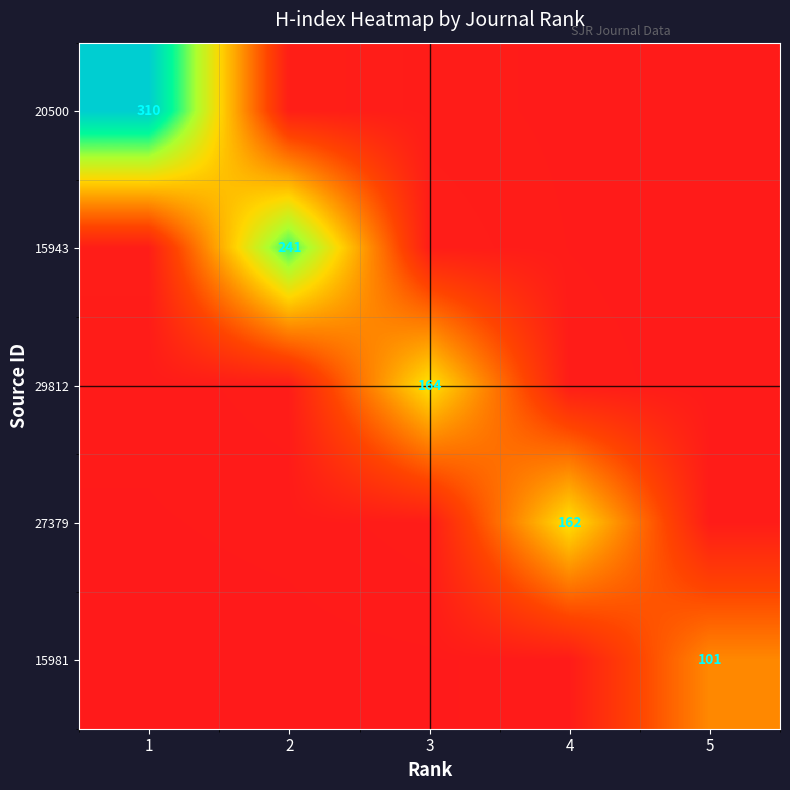

What is the total value across all series at 1?

317.9